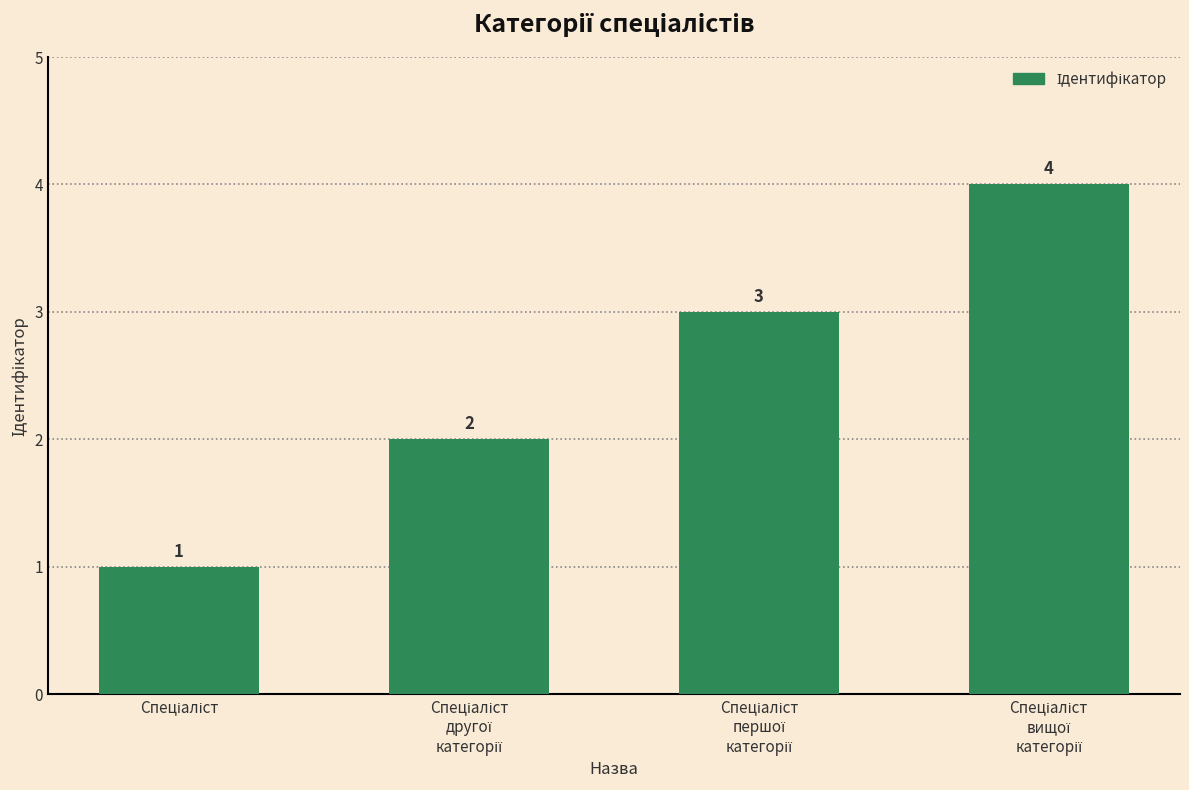

How many values are between 2 and 4?

3